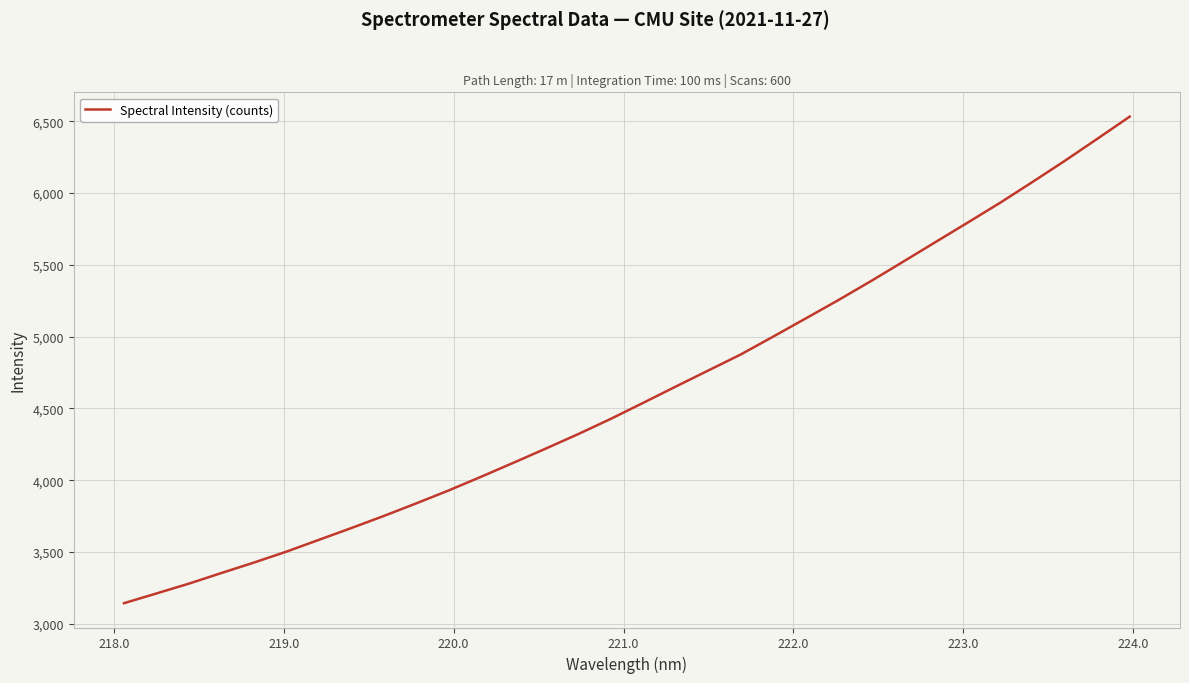

What is the maximum value shown in the chart?

6531.9